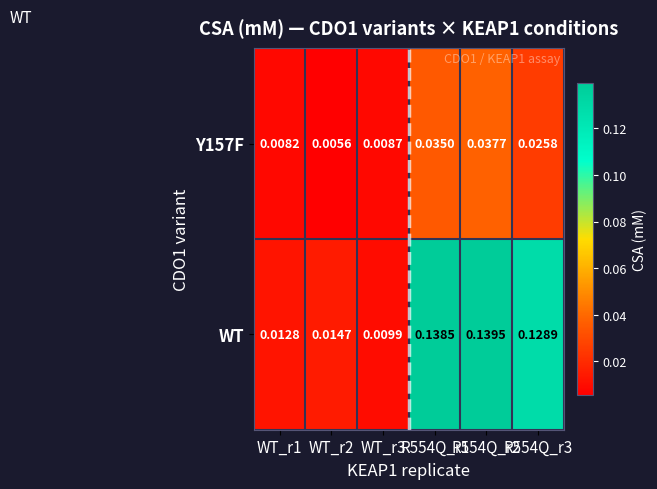

Which series changed the most between WT_r1 and R554Q_r2?

WT